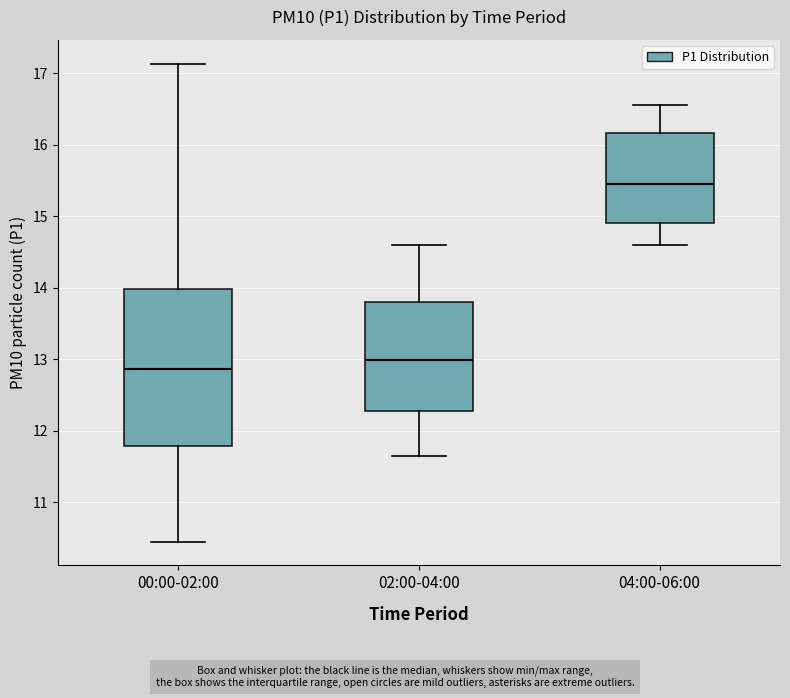

Reading left to right, transcribe this box plot: for each box, give where its median line is, the range the box spans, and where its two whiskers end, as read against the y-axis. The values are not printed on the chart, so give them approximately, as read against the axis.

00:00-02:00: median 12.9, box 11.8 to 14.0, whiskers 10.5 to 17.1
02:00-04:00: median 13.0, box 12.3 to 13.8, whiskers 11.7 to 14.6
04:00-06:00: median 15.5, box 14.9 to 16.2, whiskers 14.6 to 16.6